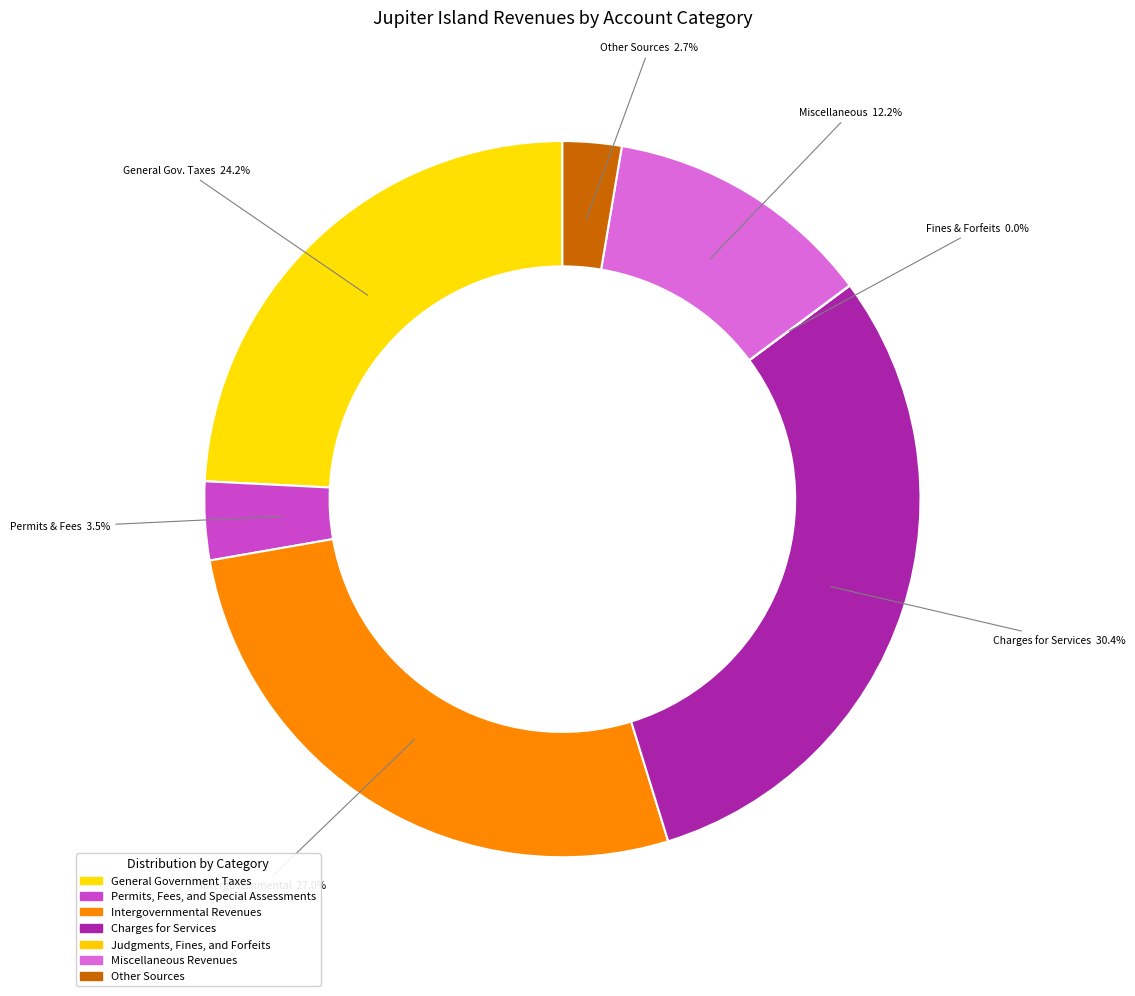

Which category has the biggest portion of the pie?

Charges for Services